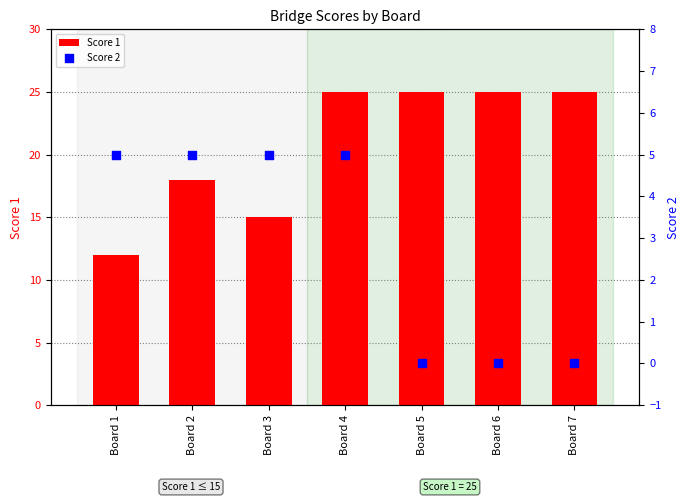

Which series has the largest total across all categories?

Score 1